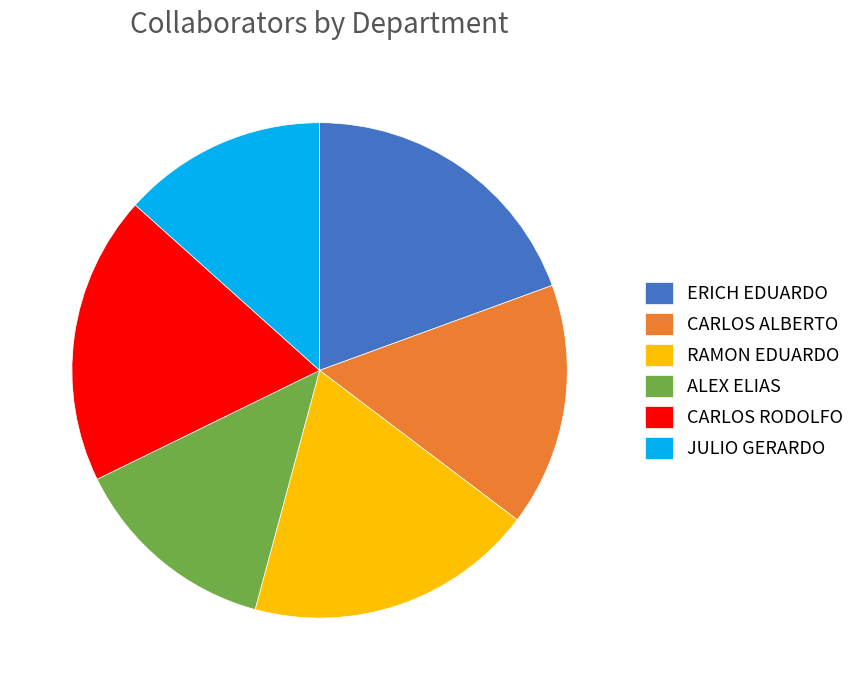

Does any single category account for the majority?

No